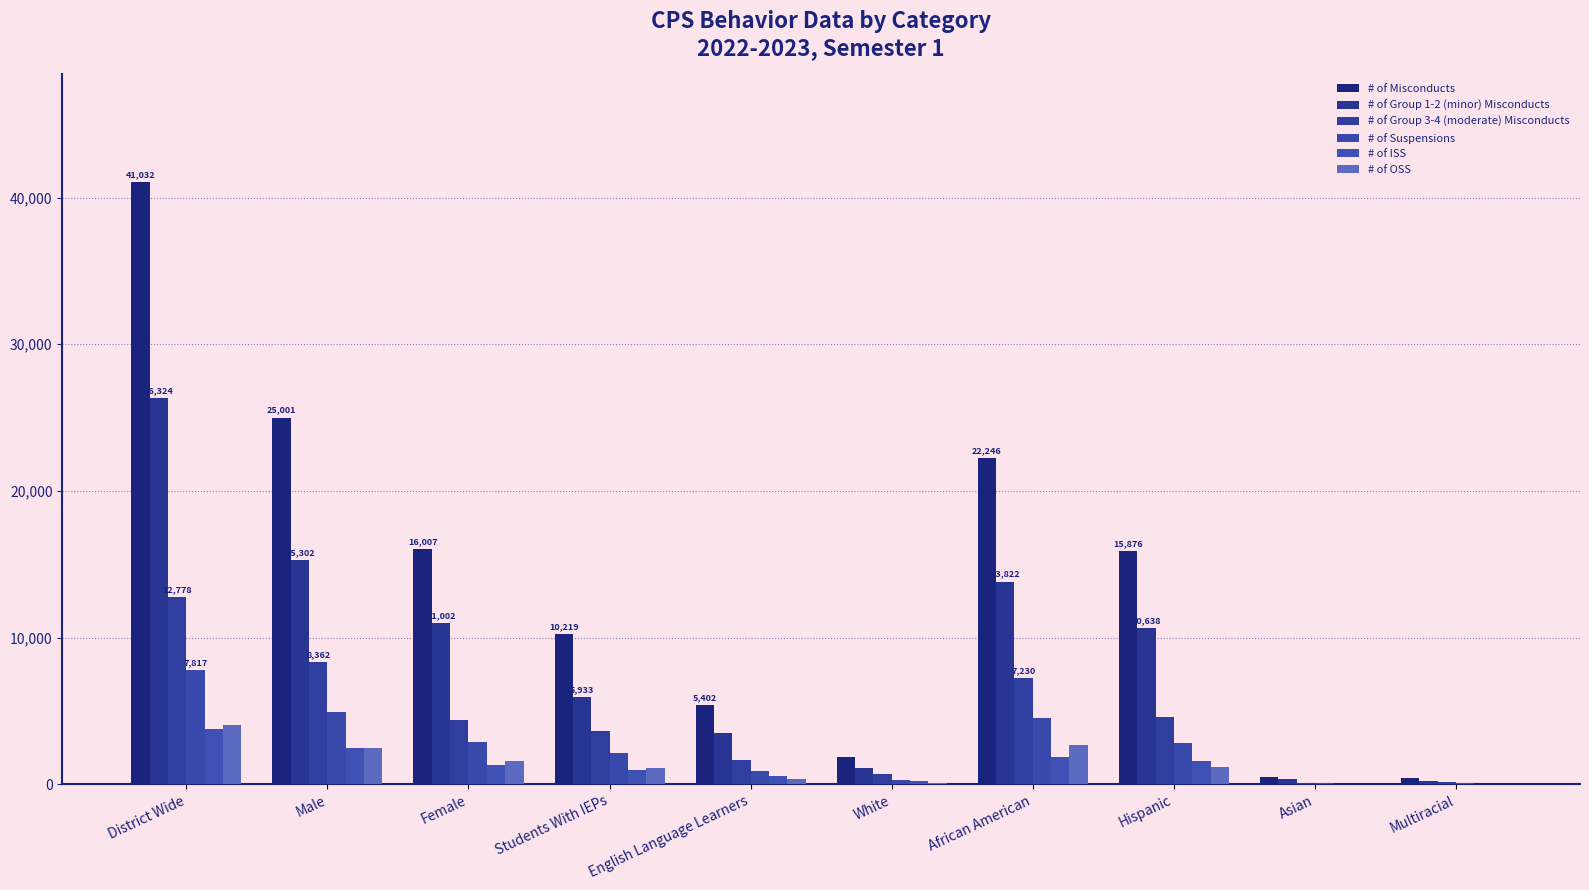

Between District Wide and Hispanic, which series saw the biggest shift?

# of Misconducts